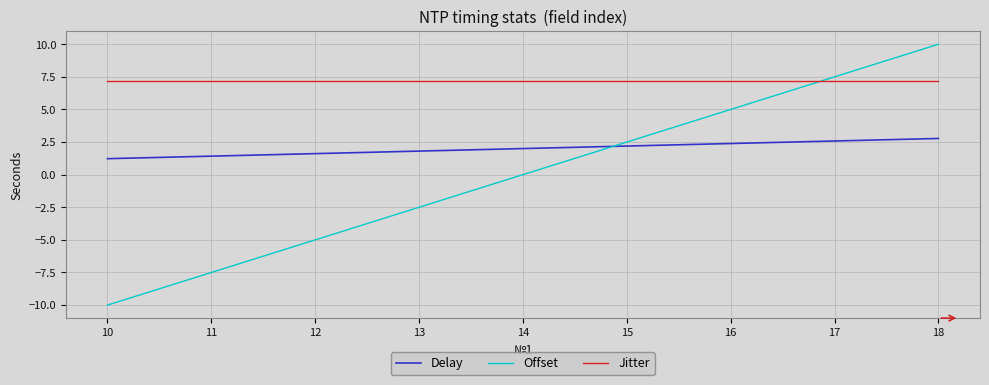

What is the spread (max minus min) of values at 11?

14.7